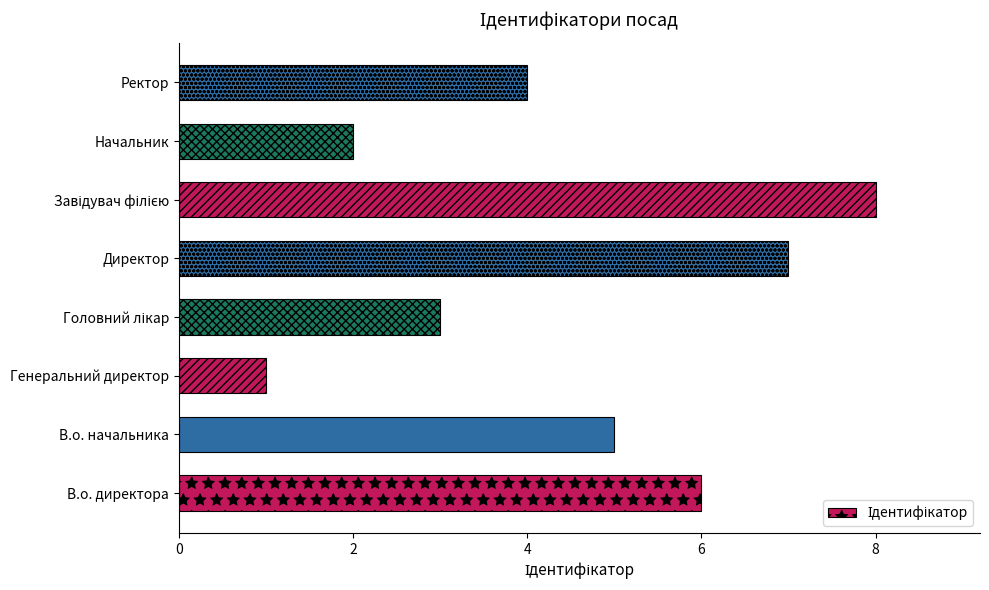

At which label is the value closest to 4?

Ректор